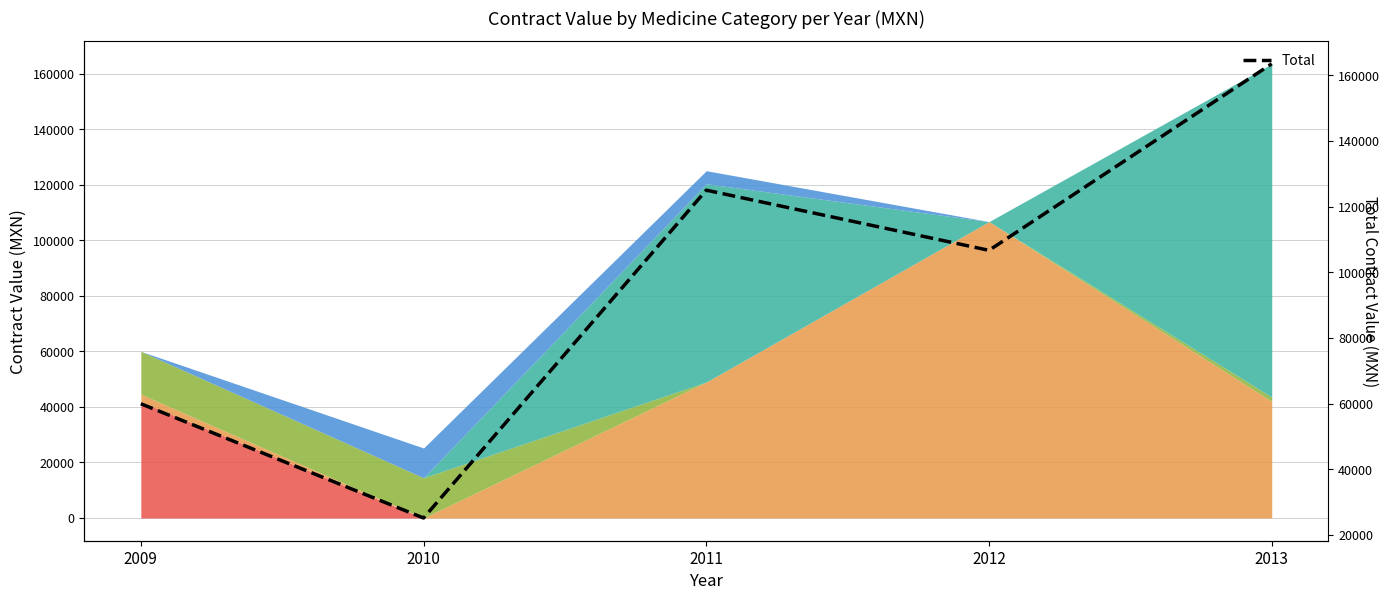

How many data points are above 106746?

2